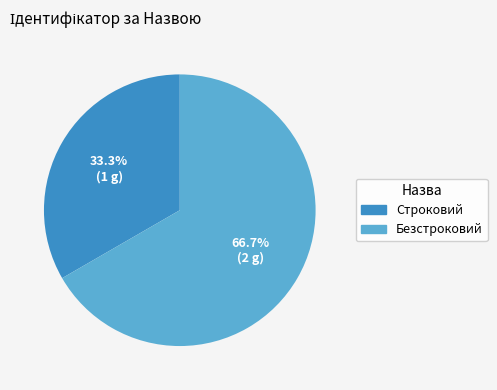

What is the total percentage of Безстроковий and Строковий?

100.0%